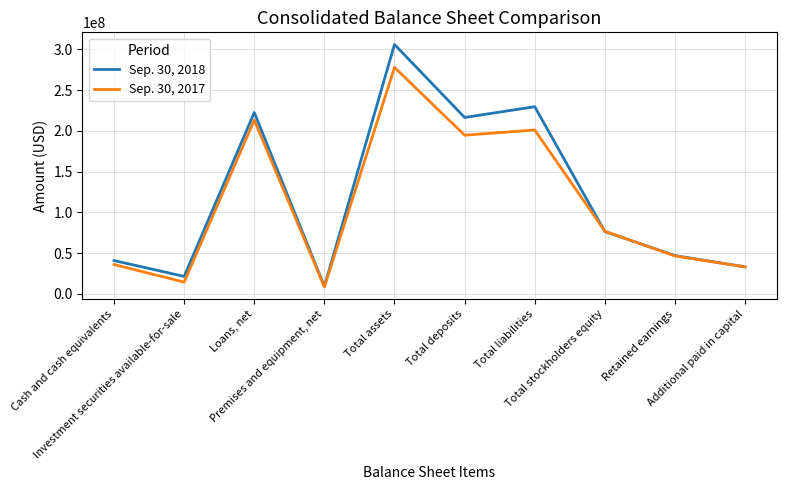

At which category is the sum across all series the highest?

Total assets